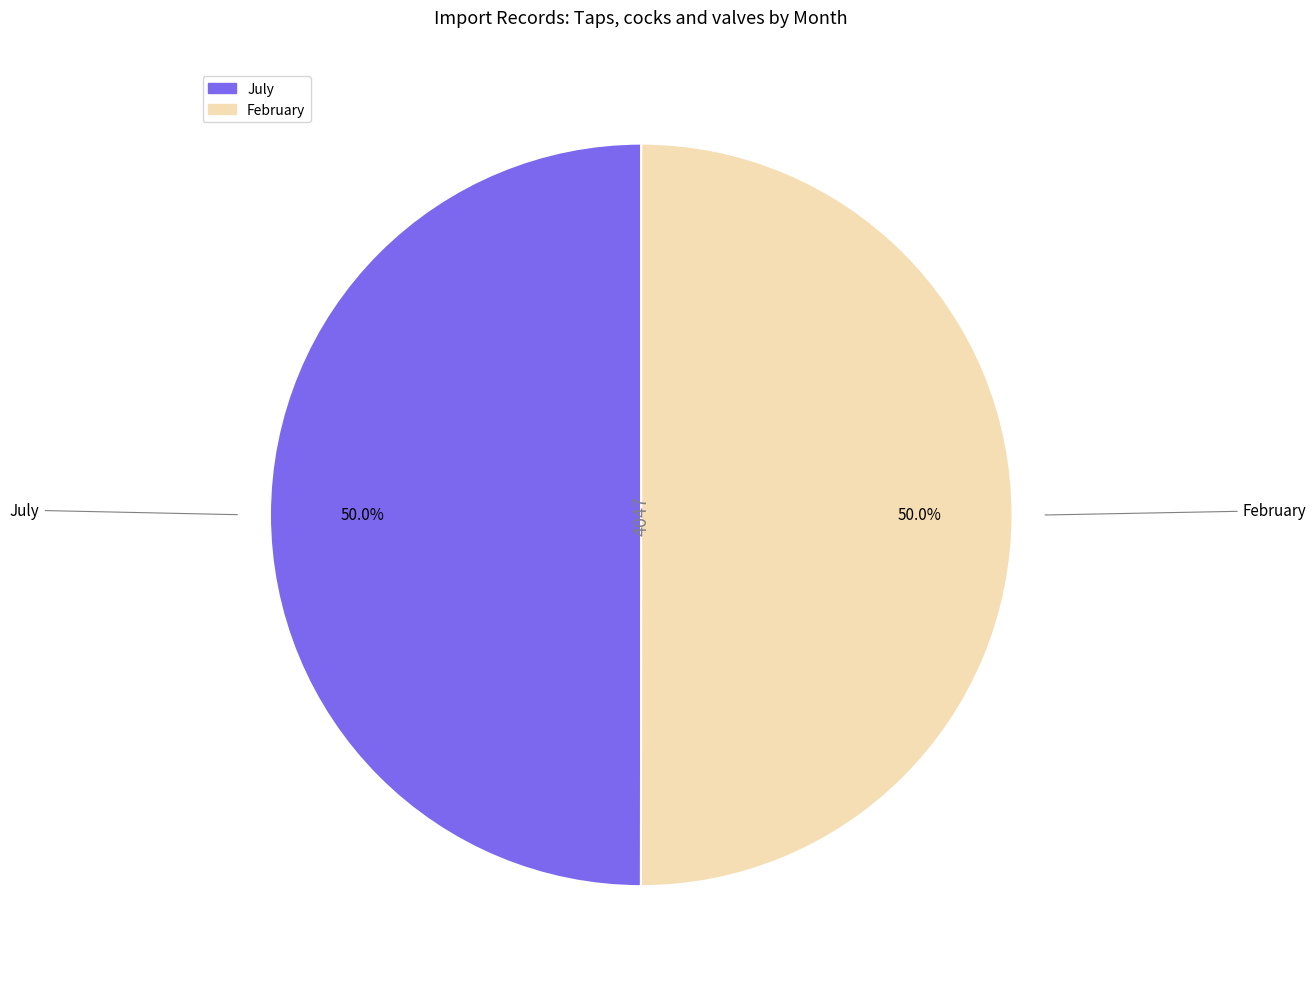

What is the ratio of the value at July to the value at February?

1.0